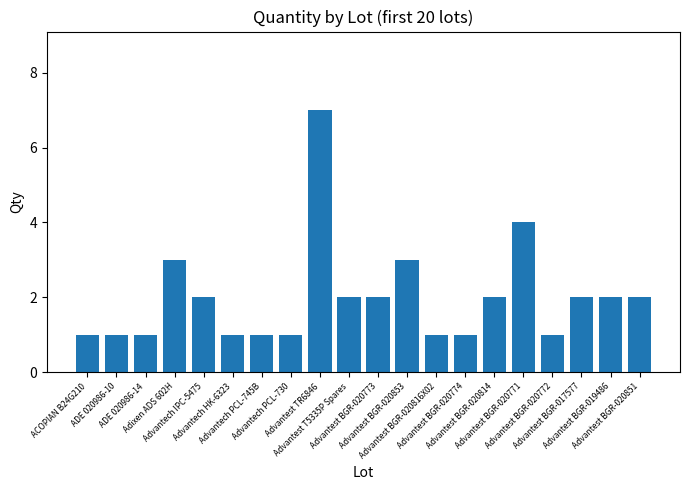

At which label is the value closest to 4?

Advantest BGR-020771